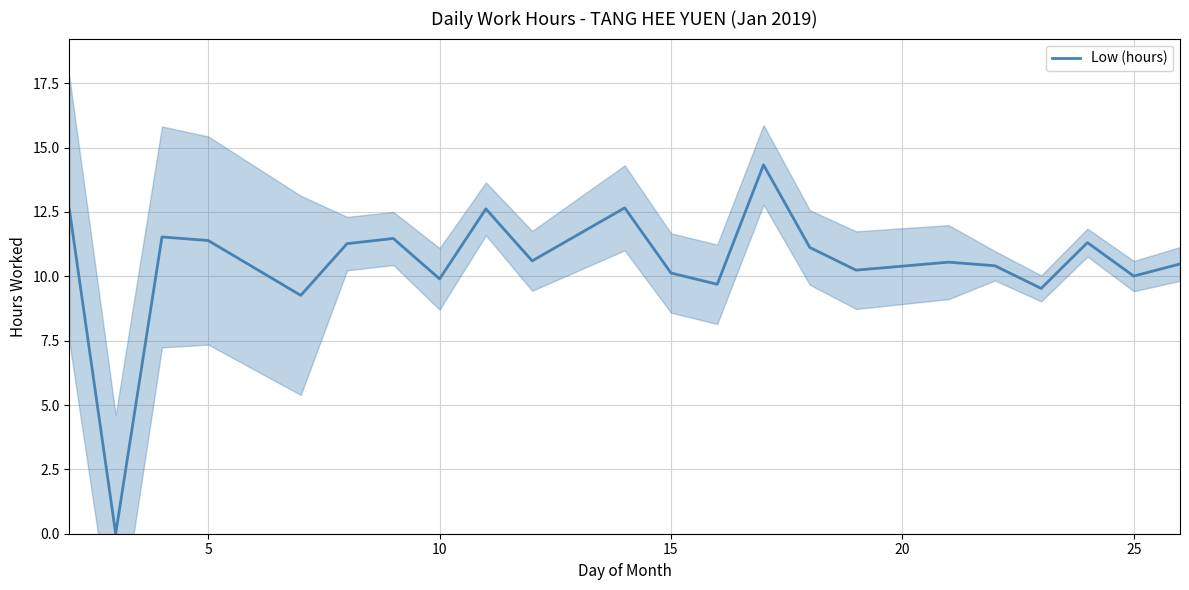

How many data points does each series have?

22